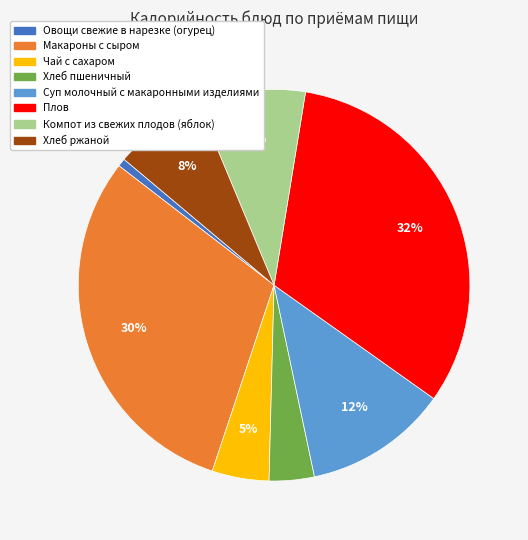

Combined, do Плов and Чай с сахаром account for over 50%?

No